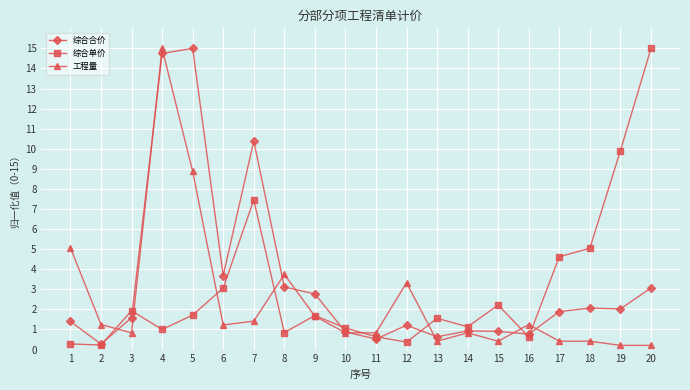

What is the difference between the 综合合价 values at 20 and 3?

1.5